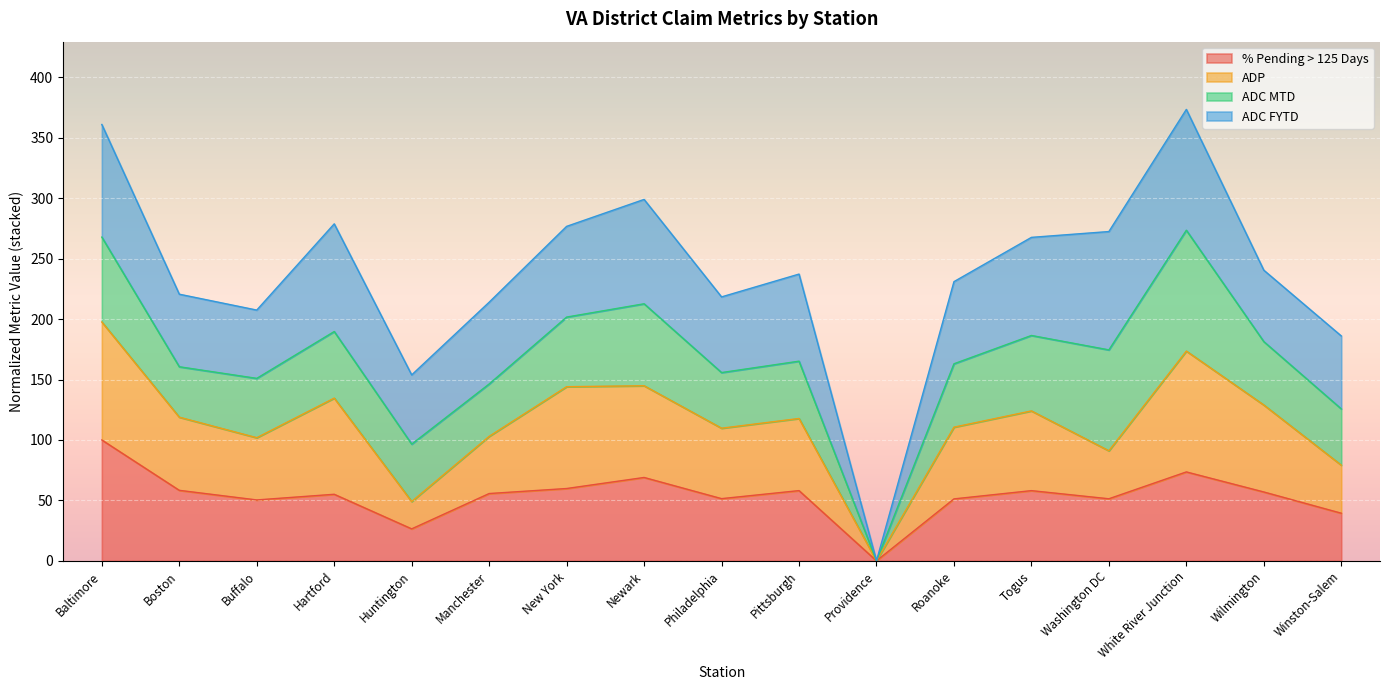

Which category has the lowest value in the % Pending > 125 Days series?

Providence